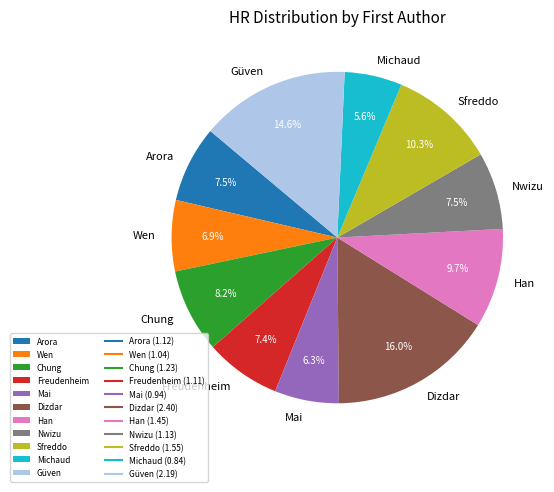

What percentage is NOT represented by Chung?

91.8%